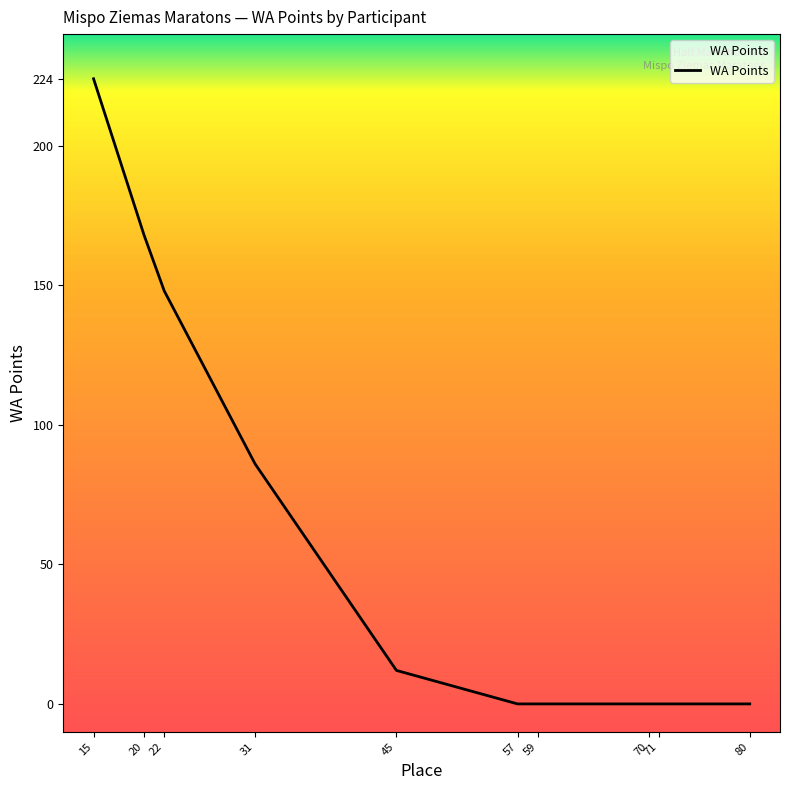

What is the difference between the maximum and minimum values?

224